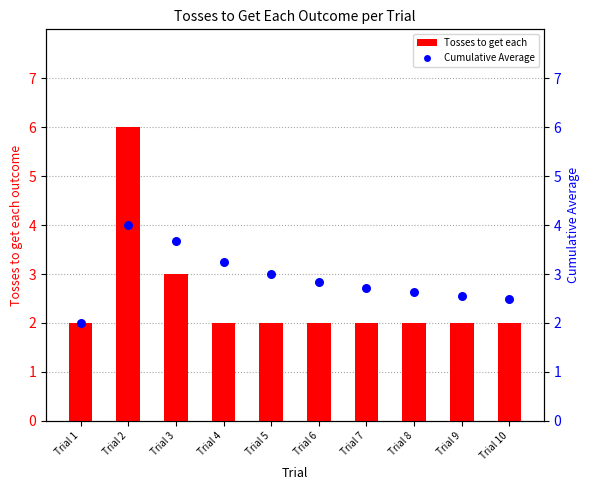

What are all the series names shown in the legend?

Tosses to get each, Cumulative Average